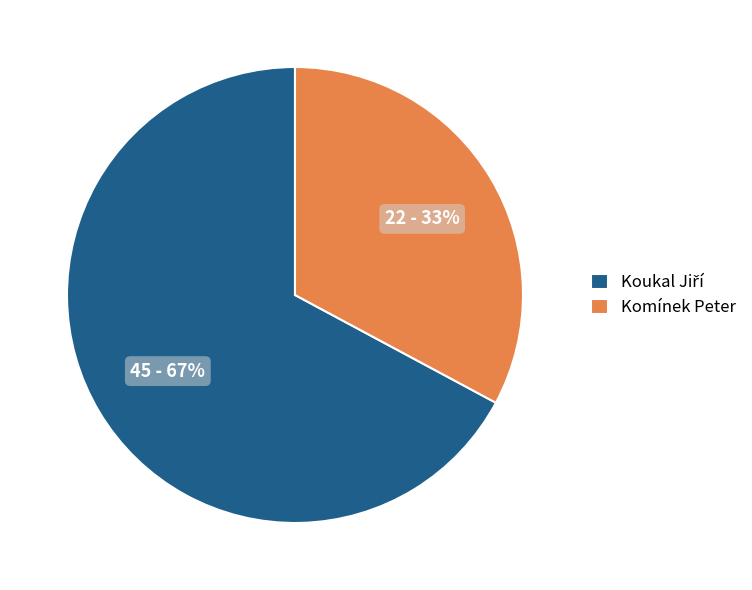

To the nearest percent, what is the difference between the largest and smallest slice percentages?

34%